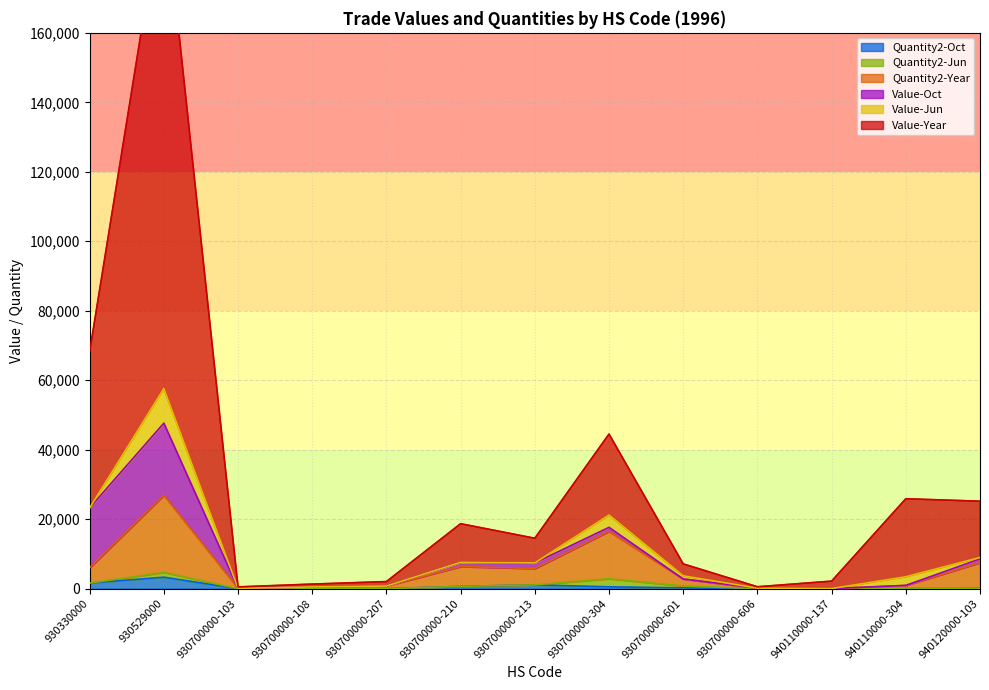

Where does the Quantity2-Year series first go above 2790?

930330000